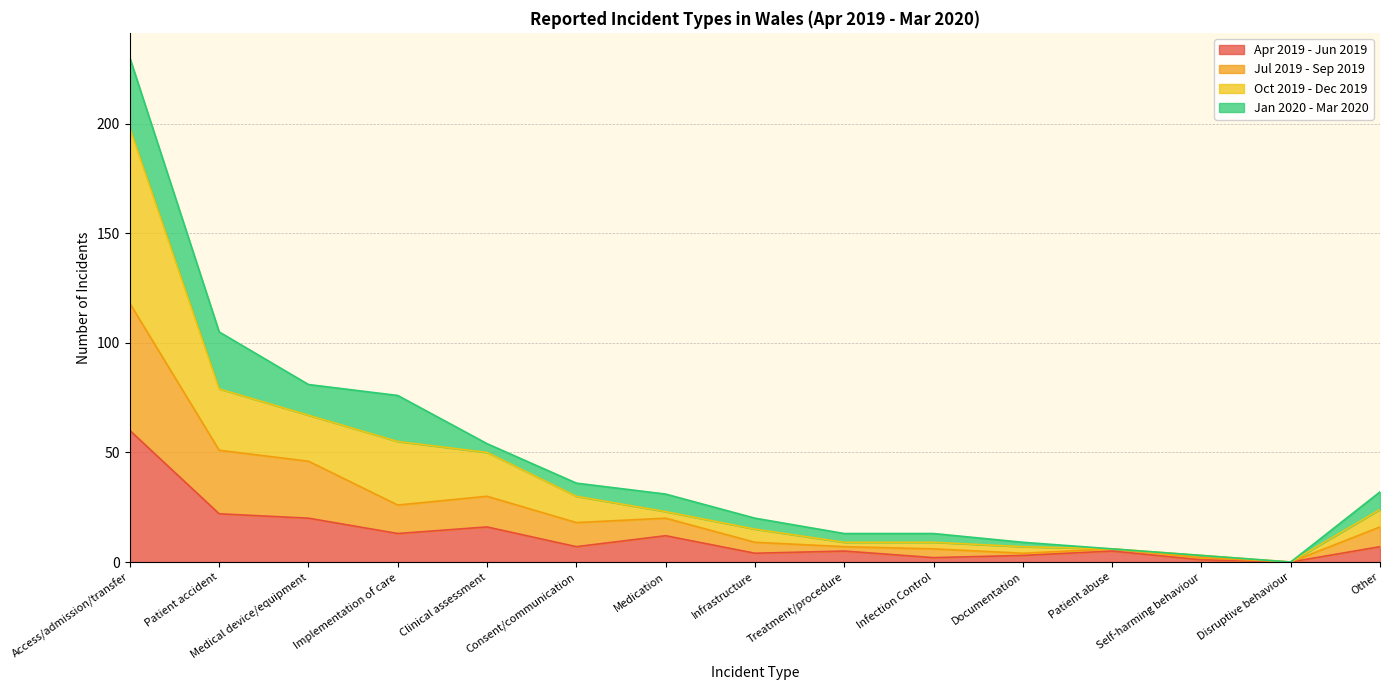

The Jul 2019 - Sep 2019 series shows 55 at Access/admission/transfer. True or false?

False